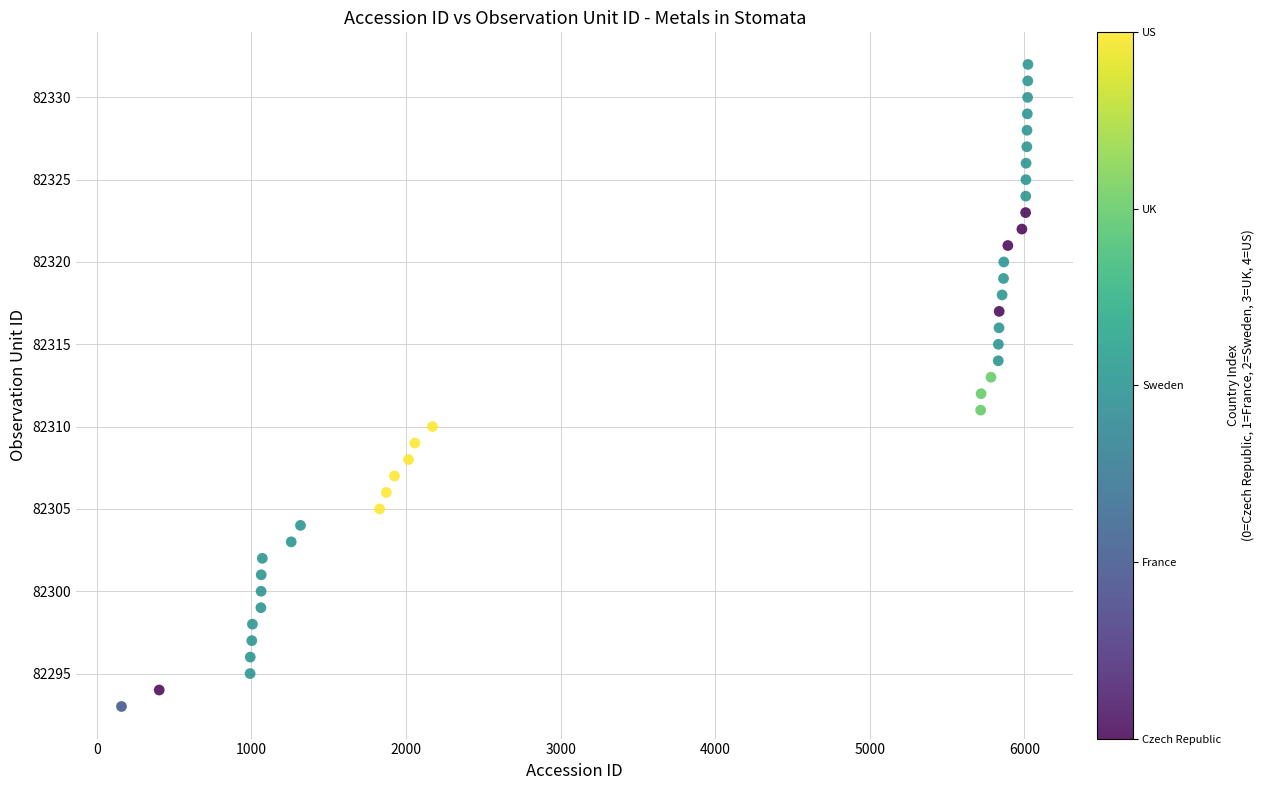

What is the range of Y values (max minus min)?

39